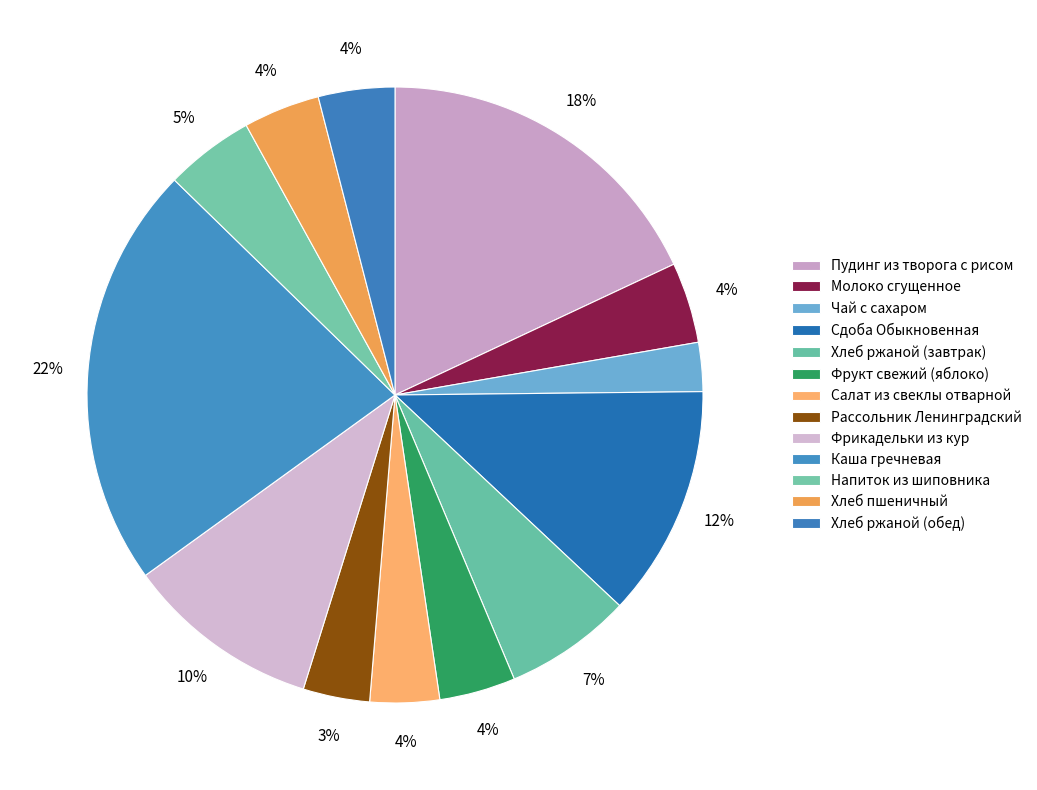

Count the number of slices in the pie.

13